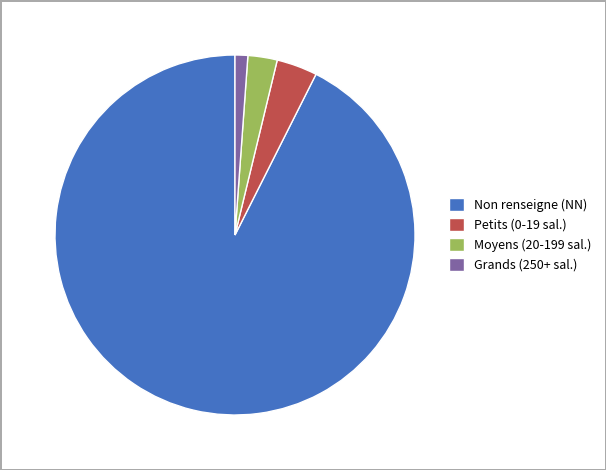

The Non renseigne (NN) slice represents 84% of the pie. True or false?

False